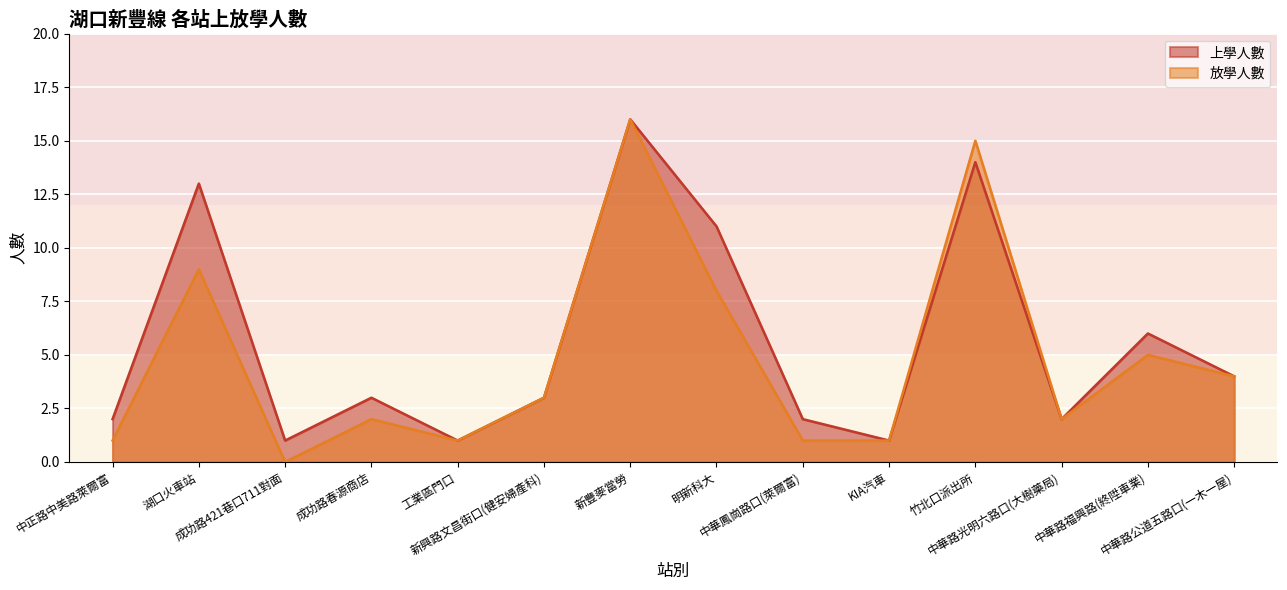

Where is the first local minimum for 放學人數?

成功路421巷口711對面